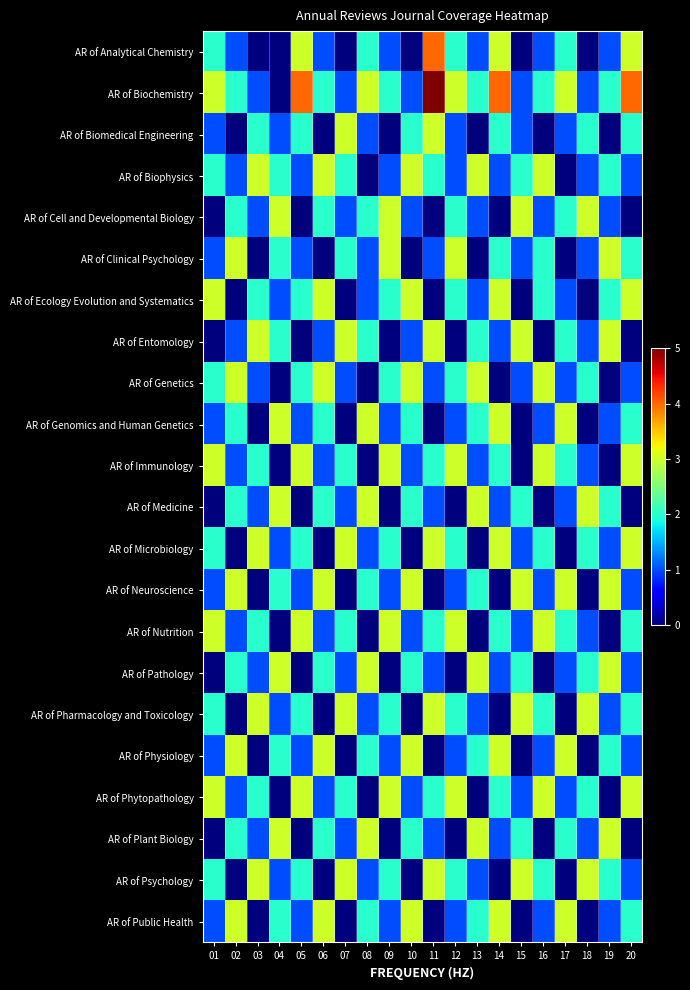

Which has a higher value, 01 or 12?

01